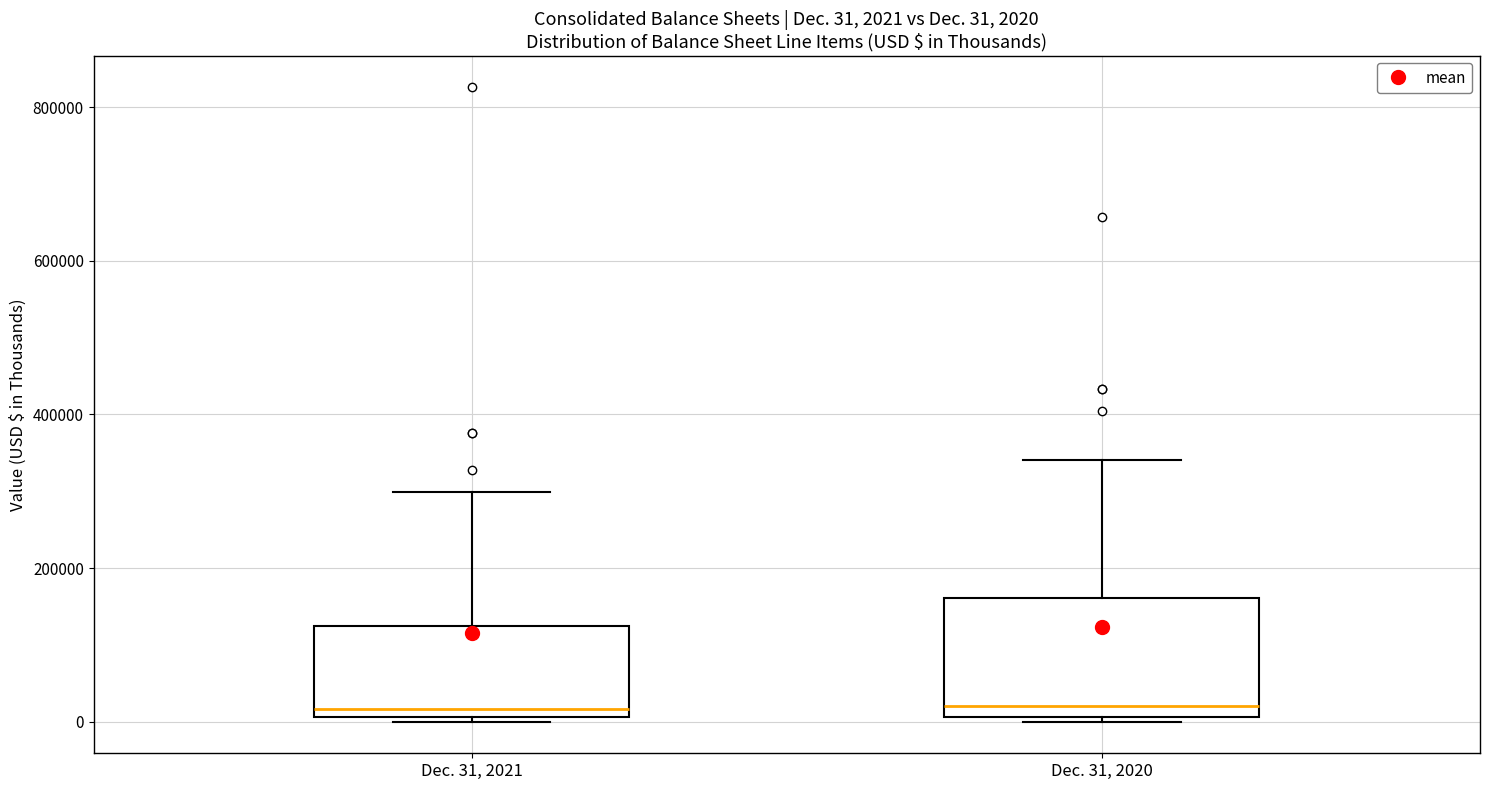

Comparing the boxes themselves (not the whiskers), which one is the tallest?

Dec. 31, 2020